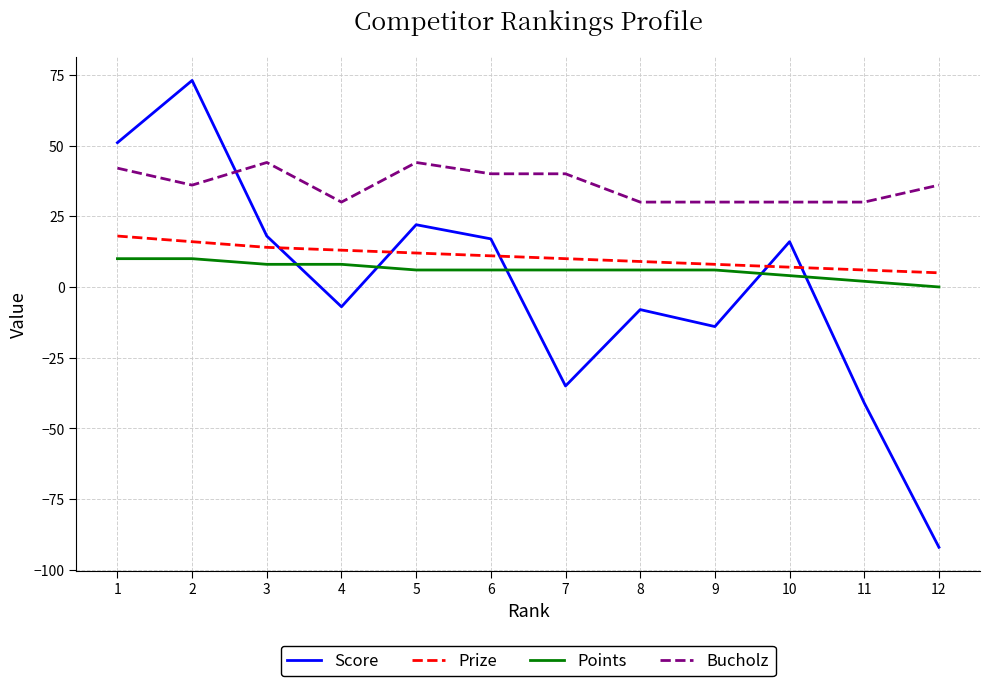

What is the difference between the maximum and minimum values in the Prize series?

13